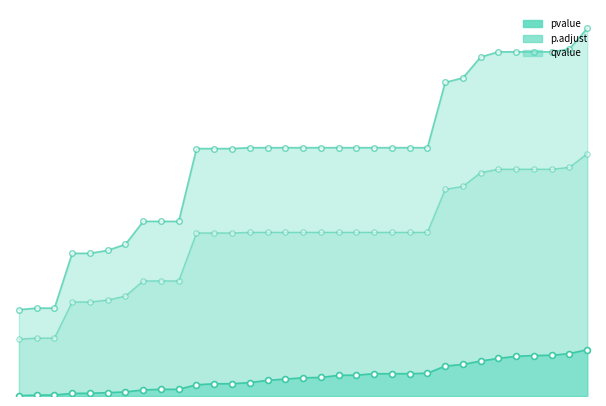

At how many categories does at least one series exceed 0?

33